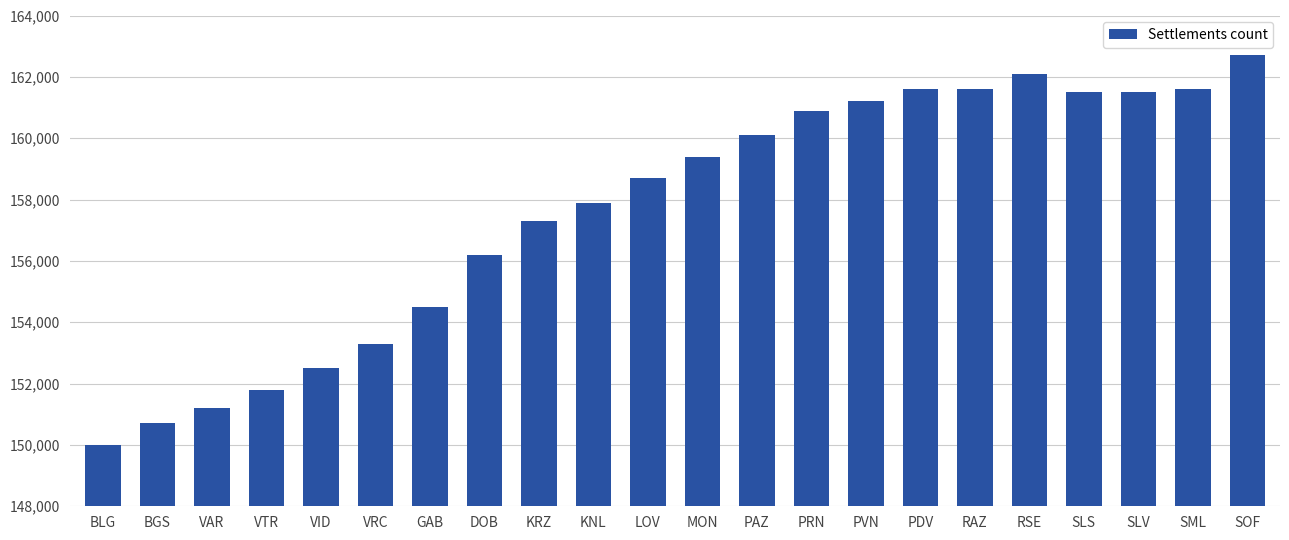

Reading left to right, extract all data points from this chart.

150000	150700	151200	151800	152500	153300	154500	156200	157300	157900	158700	159400	160100	160900	161200	161600	161600	162100	161500	161500	161600	162700